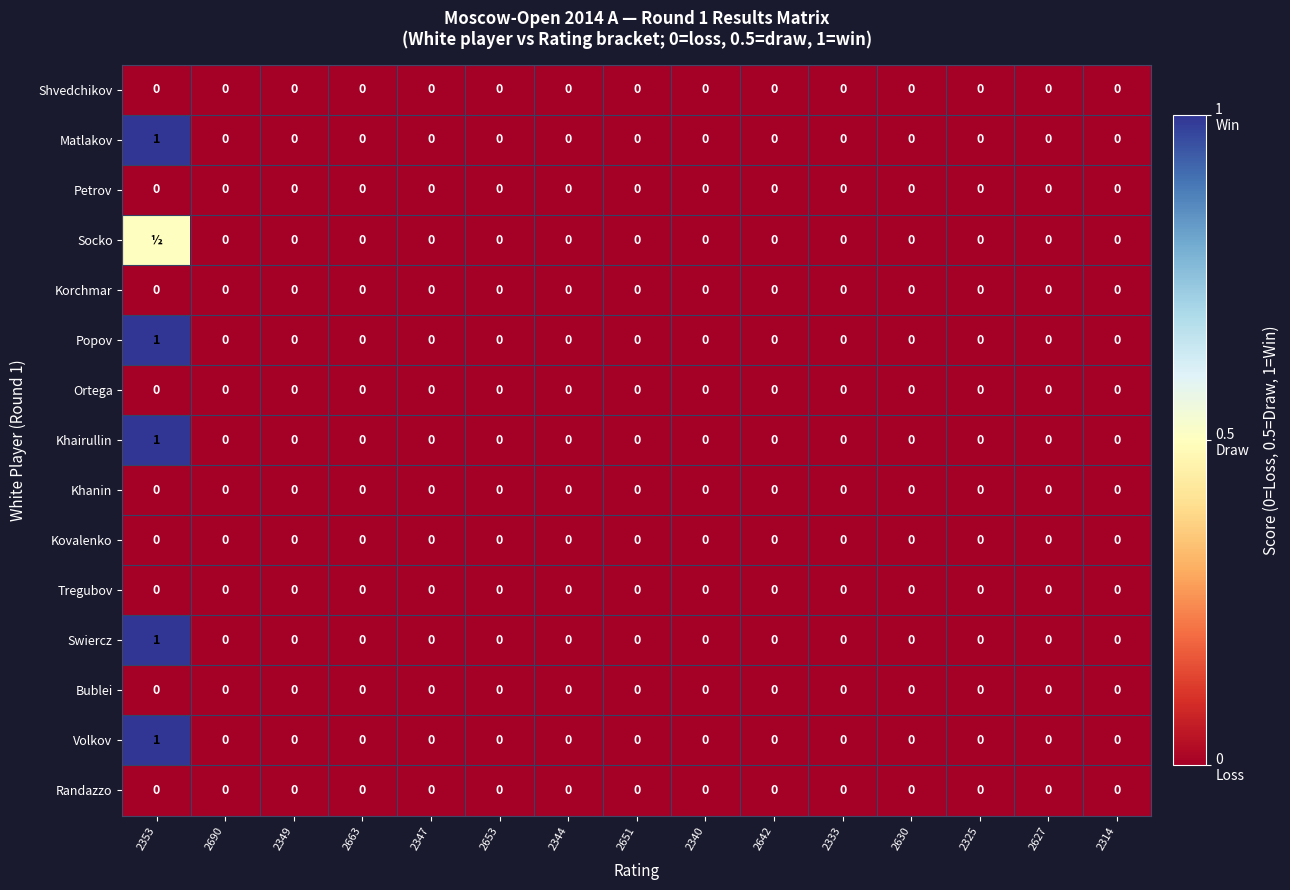

How many data points does each series have?

15